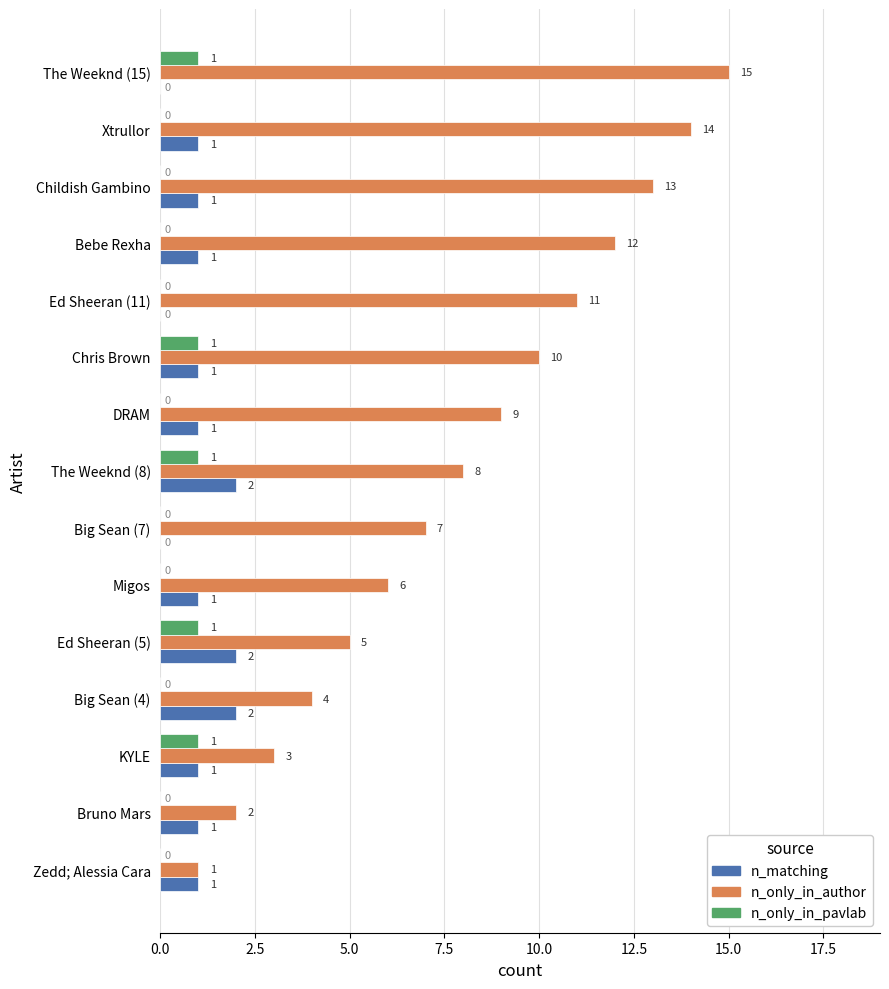

Which label corresponds to the largest value in the chart?

The Weeknd (15)